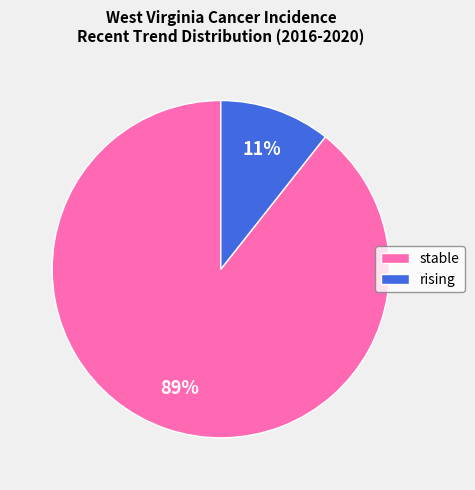

Is it true that rising is 21% of the pie?

False